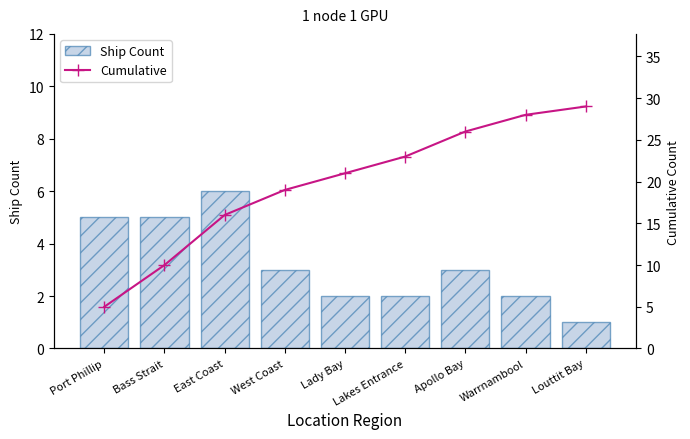

Which category has the highest value in the Ship Count series?

East Coast